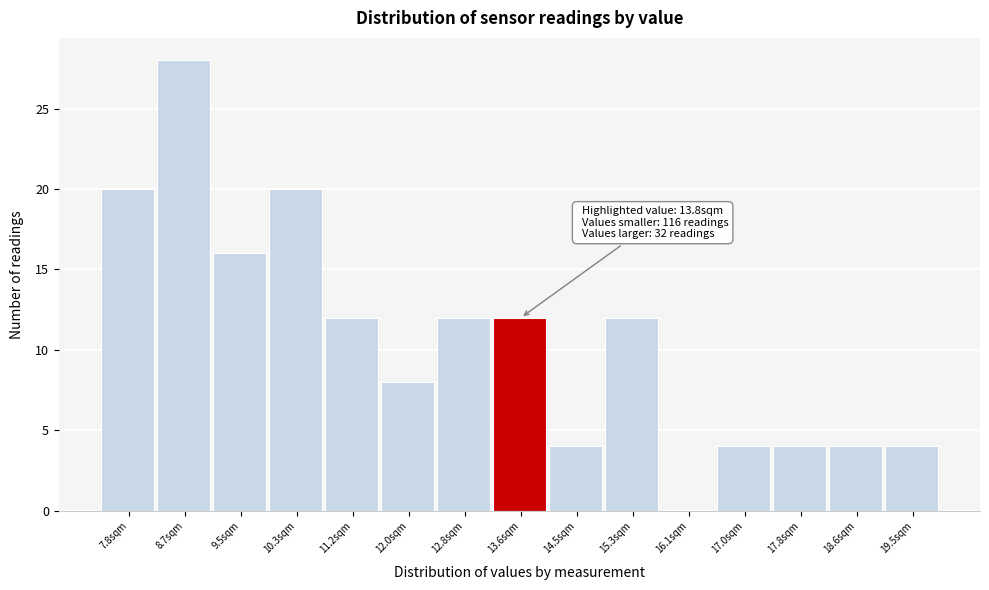

Reading left to right, list all the values displayed in this chart.

7.8sqm=20	8.7sqm=28	9.5sqm=16	10.3sqm=20	11.2sqm=12	12.0sqm=8	12.8sqm=12	13.6sqm=12	14.5sqm=4	15.3sqm=12	16.1sqm=0	17.0sqm=4	17.8sqm=4	18.6sqm=4	19.5sqm=4